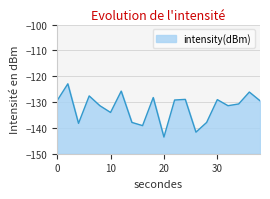

Rank the categories by value from highest to lowest.

2, 12, 36, 6, 18, 24, 30, 22, 0, 38, 34, 8, 32, 10, 14, 28, 4, 16, 26, 20